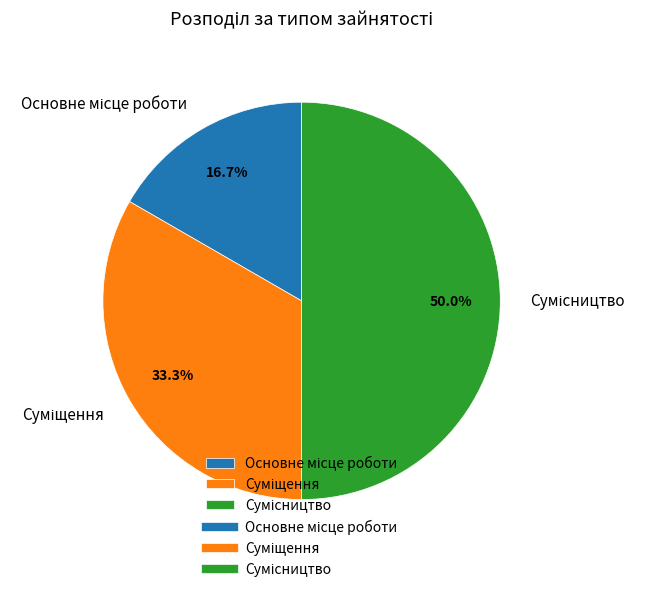

What is the change in value from Основне місце роботи to Сумісництво?

+2